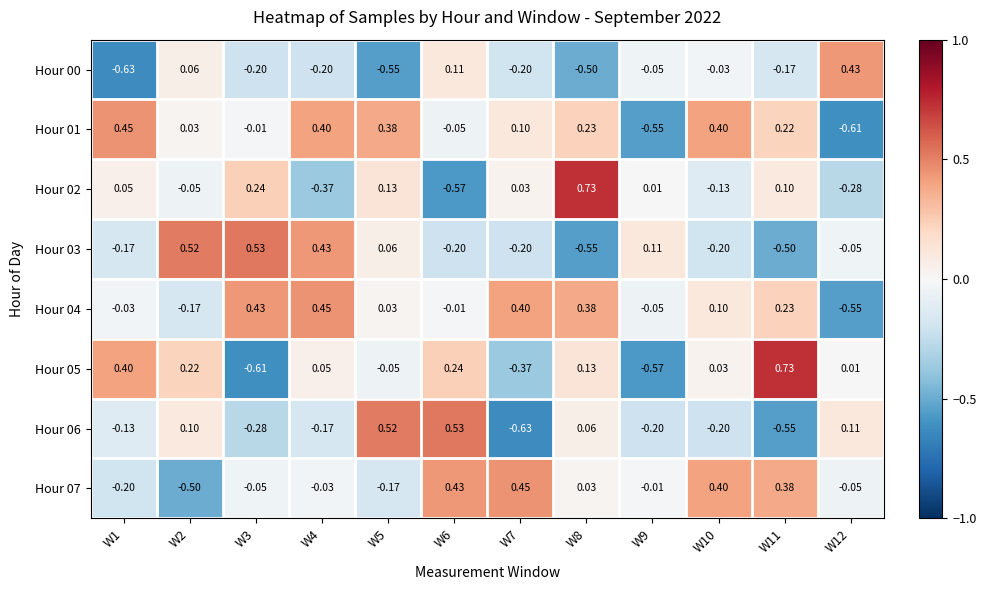

How many values in Hour 05 are below zero?

4